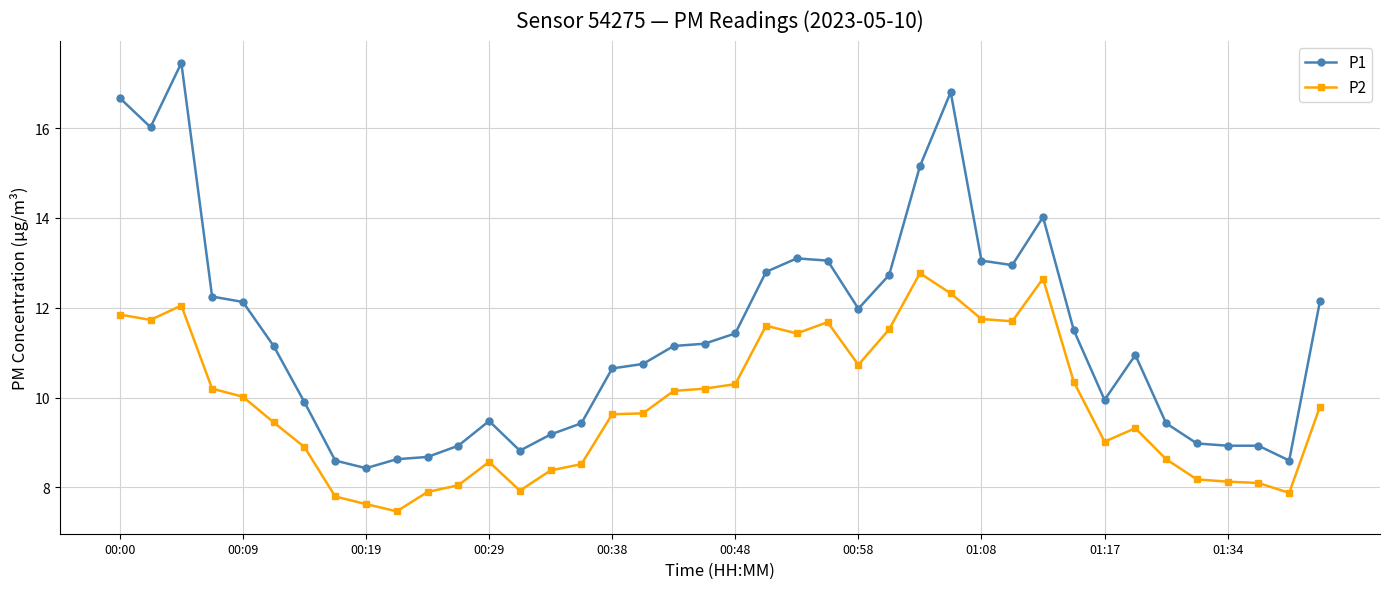

True or false: P2 has more than 2 points higher than both neighbors.

True